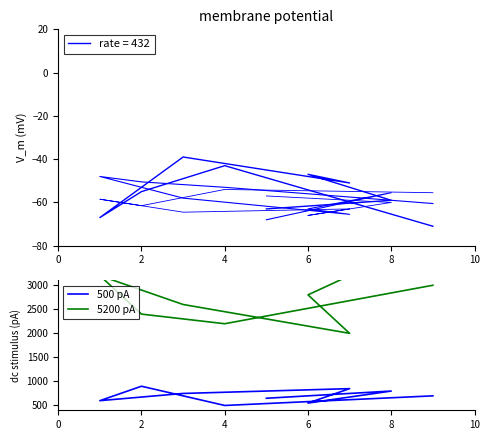

Which series has the largest total across all categories?

5200 pA